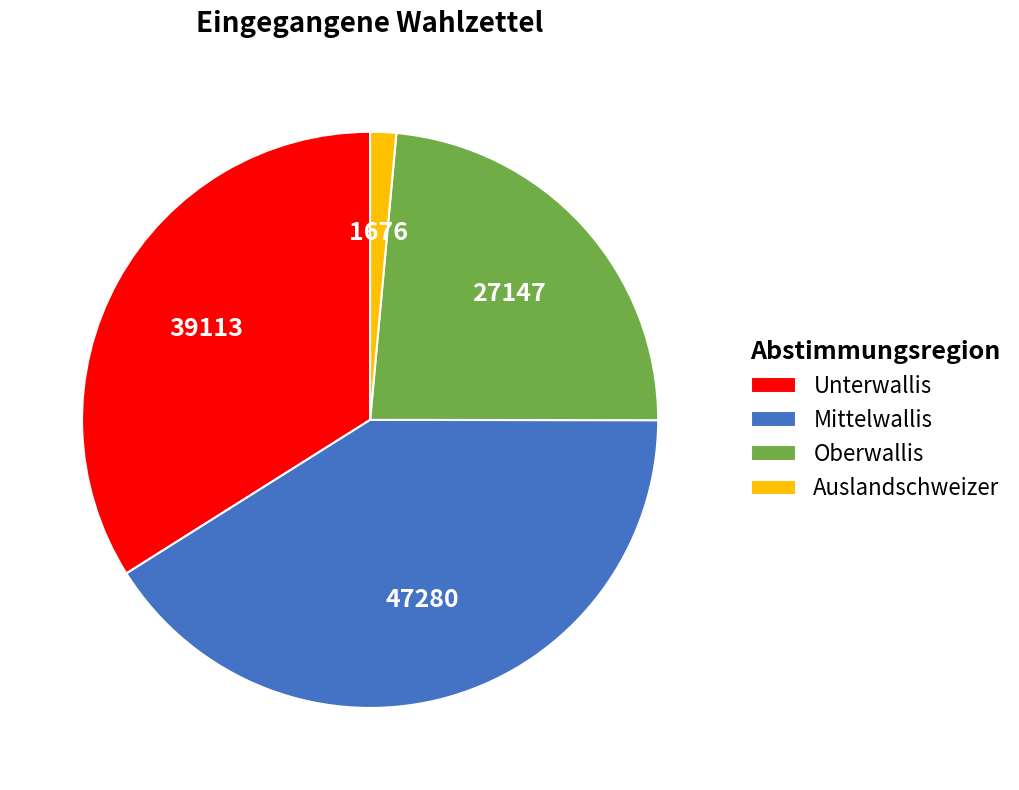

Count the number of slices in the pie.

4